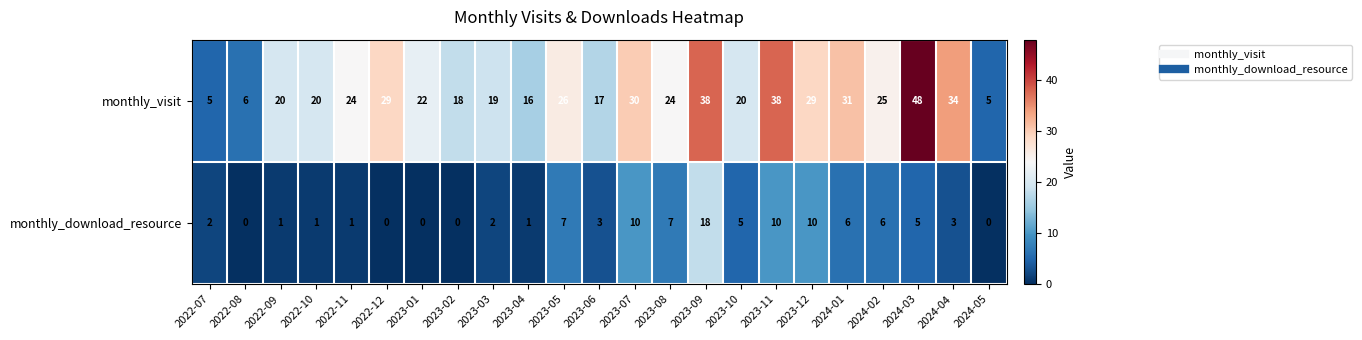

How many series are shown in this chart?

2